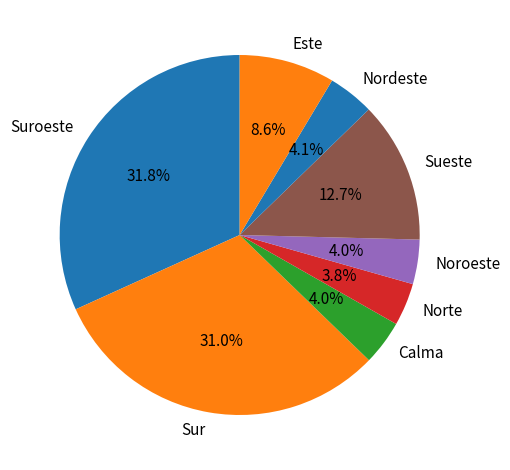

Which has a higher value, Calma or Este?

Este